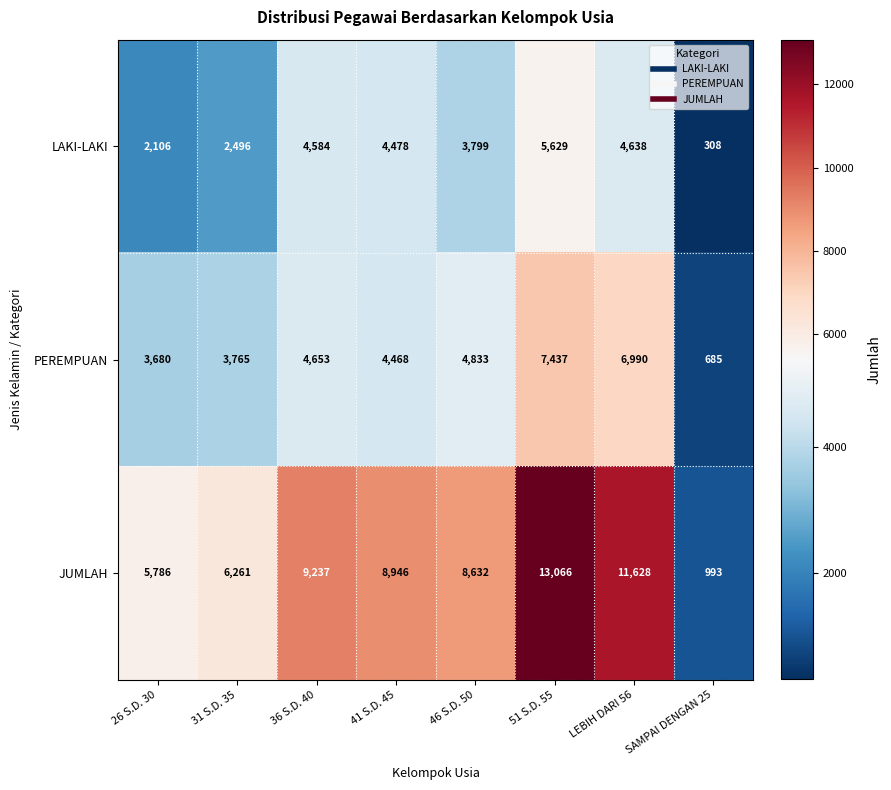

What is the sum of all PEREMPUAN values?

36511